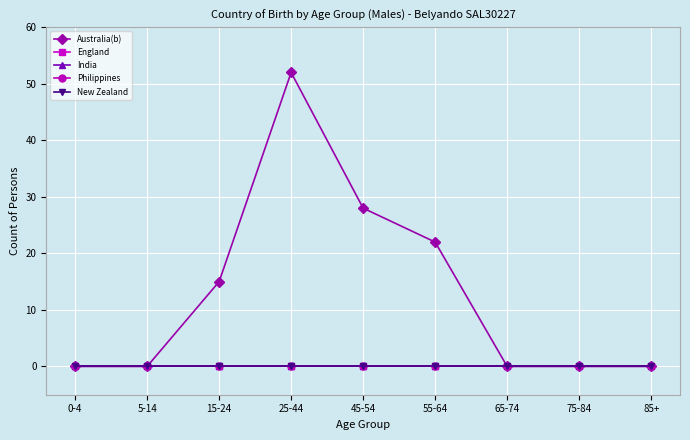

Does the chart have visible grid lines?

Yes